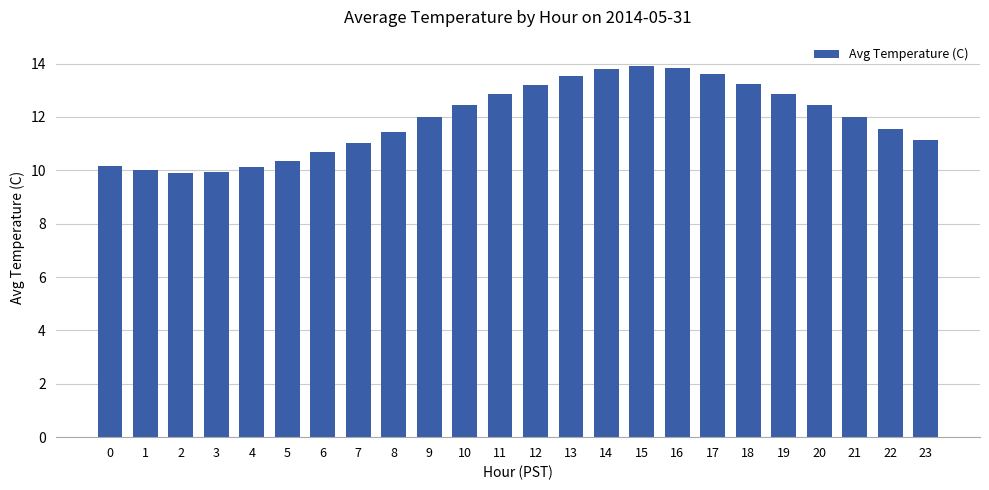

What is the difference between the second highest and second lowest values?

3.9